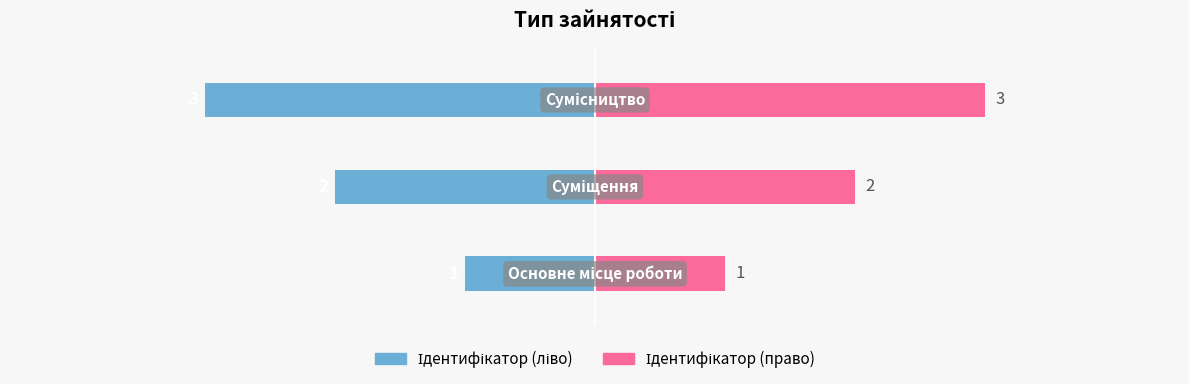

How many groups of bars are there?

3